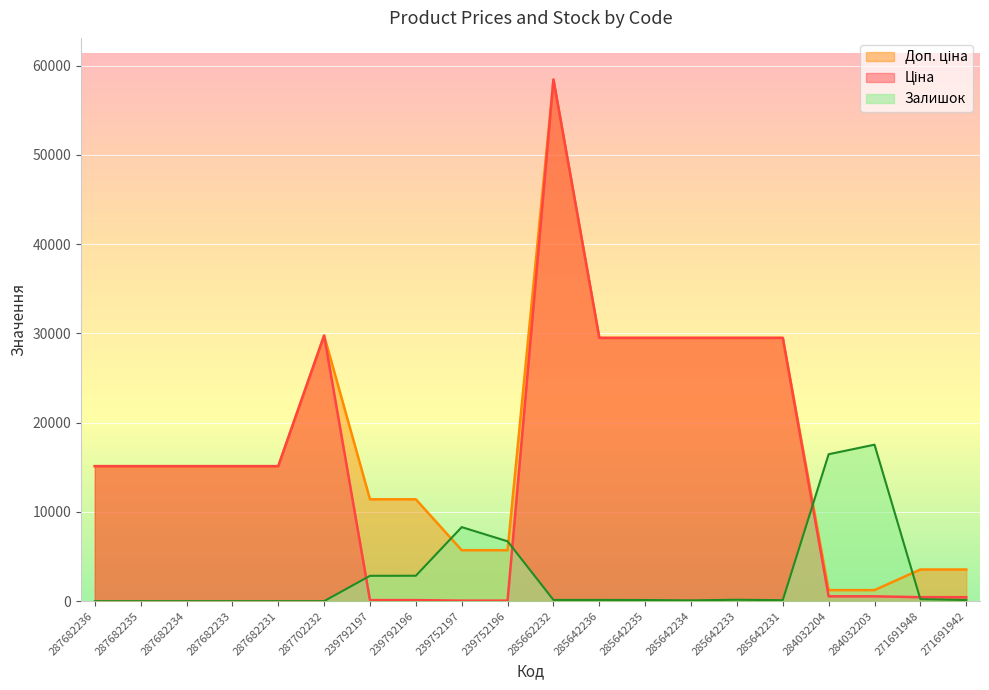

At which label does Залишок reach its minimum?

287682236